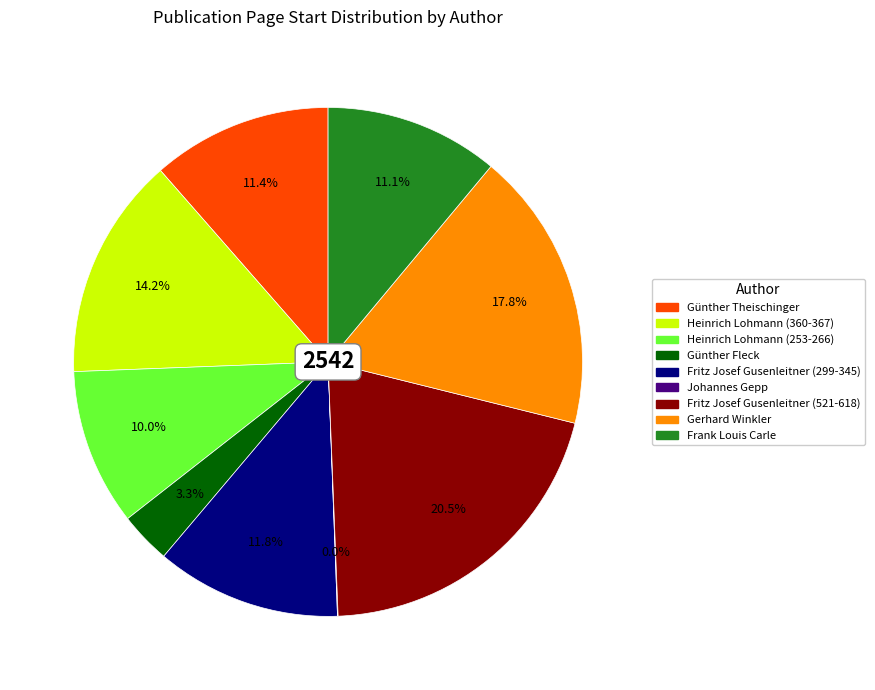

Which category has the biggest portion of the pie?

Fritz Josef Gusenleitner (521-618)